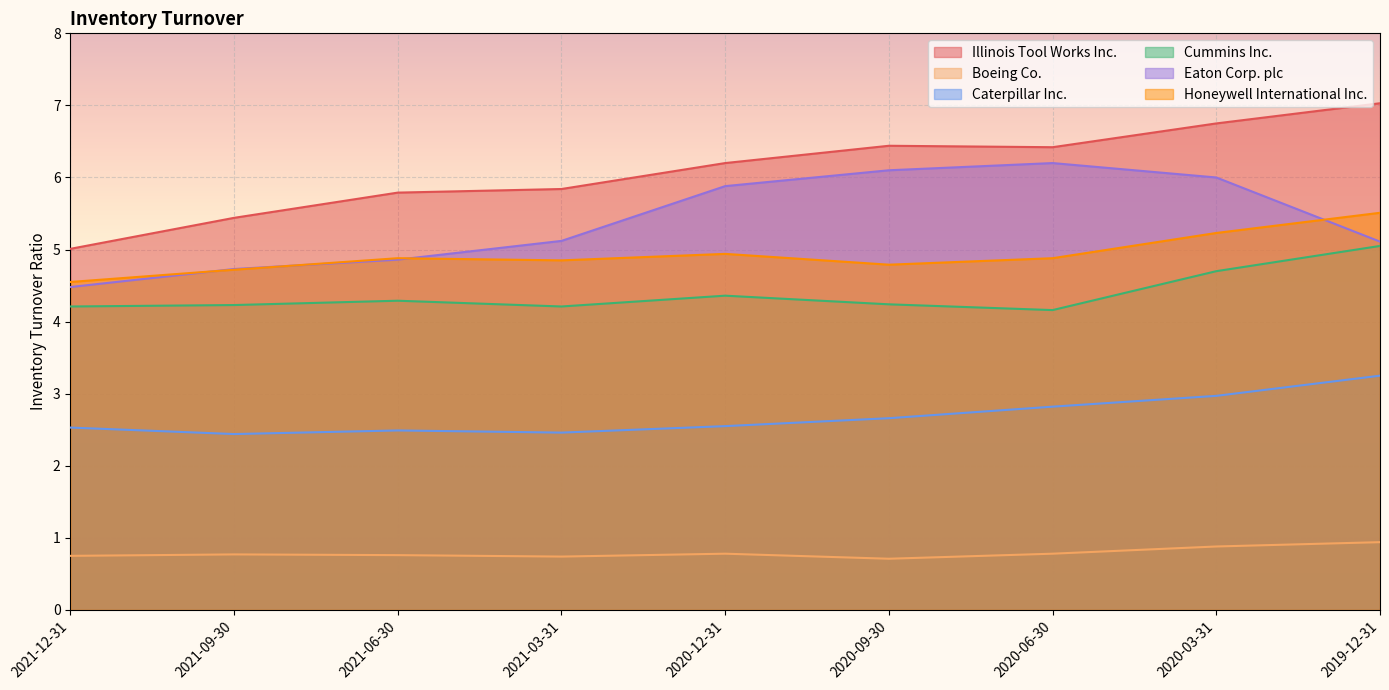

At 2021-03-31, list the series in order from smallest to largest.

Boeing Co., Caterpillar Inc., Cummins Inc., Honeywell International Inc., Eaton Corp. plc, Illinois Tool Works Inc.